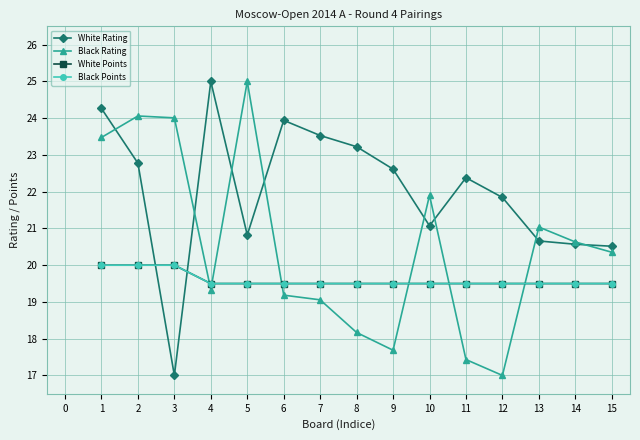

What is the highest value of the White Rating series?

25.0